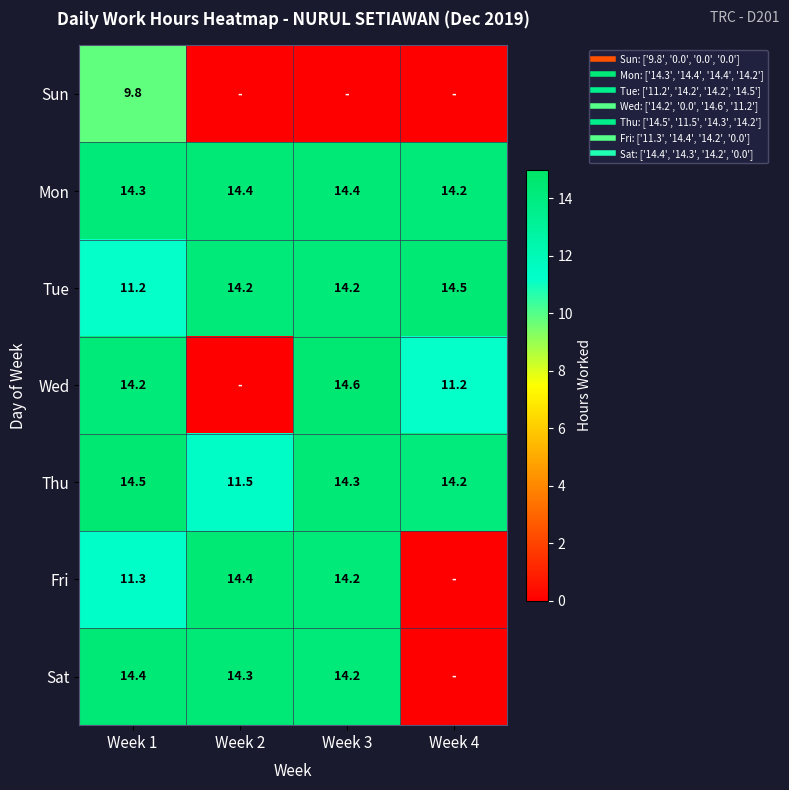

What is the minimum value for Thu?

11.5